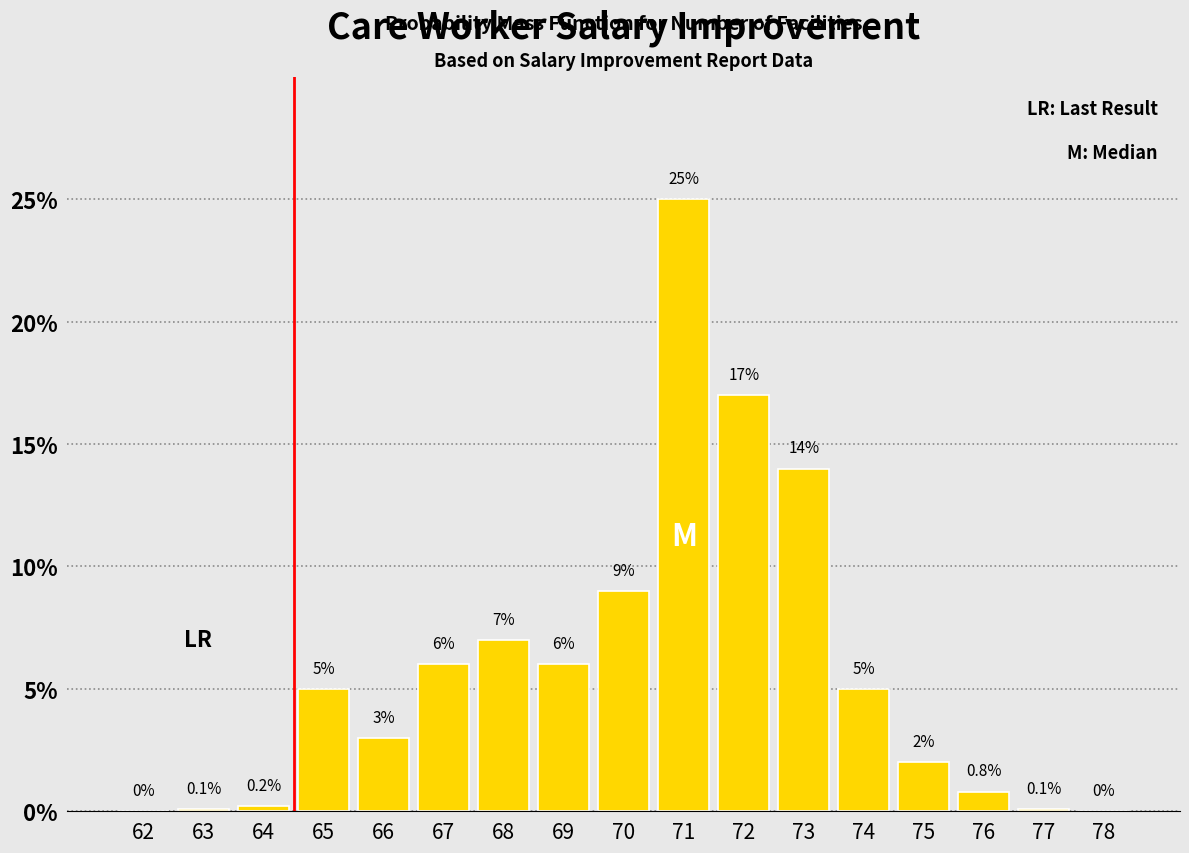

Reading left to right, list all the values displayed in this chart.

62=0.0	63=0.1	64=0.2	65=5.0	66=3.0	67=6.0	68=7.0	69=6.0	70=9.0	71=25.0	72=17.0	73=14.0	74=5.0	75=2.0	76=0.8	77=0.1	78=0.0